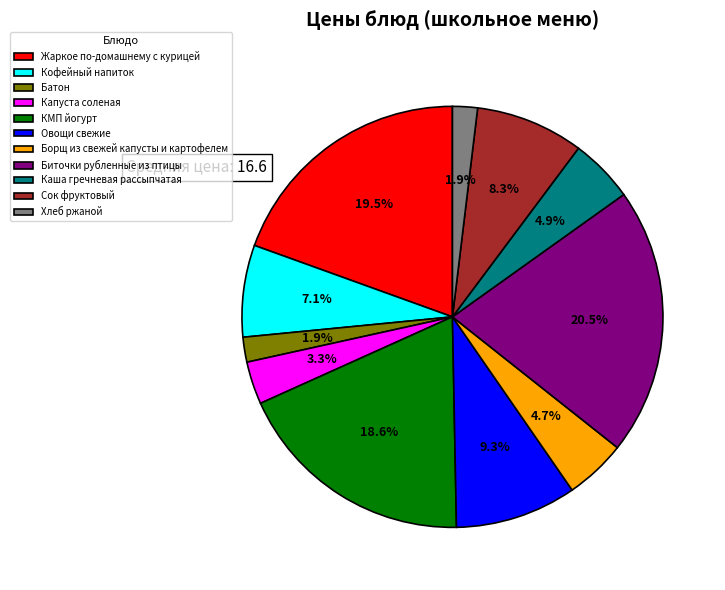

How many segments does this pie chart have?

11